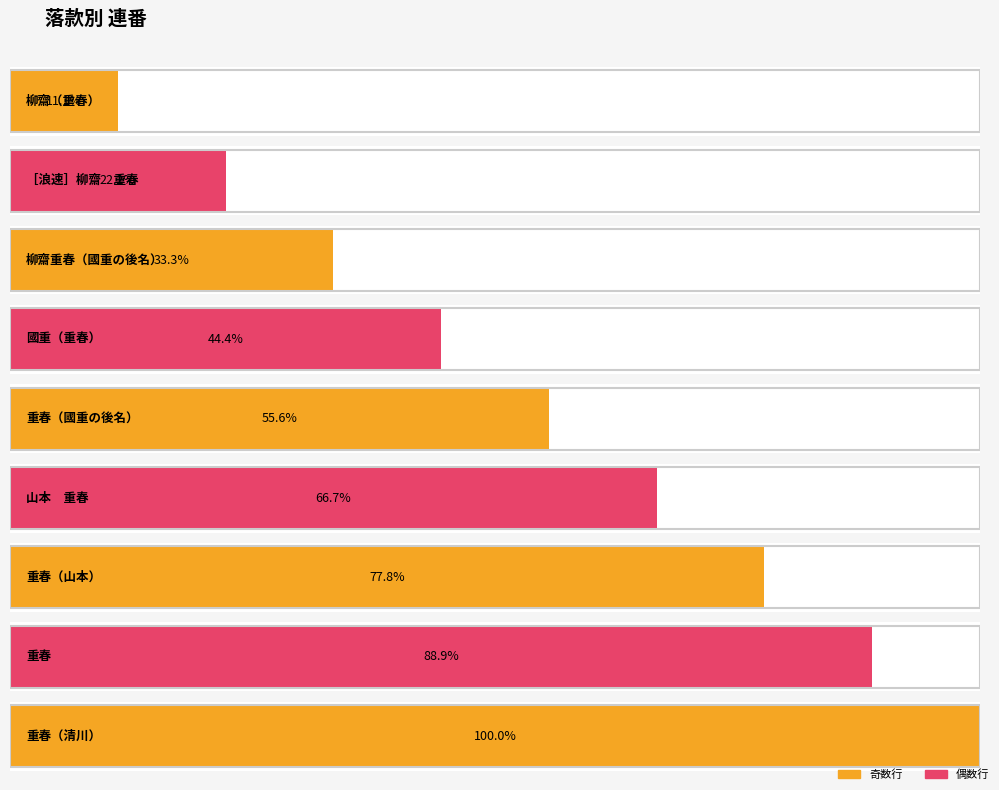

The value at 柳齋重春（國重の後名） is 3. True or false?

True